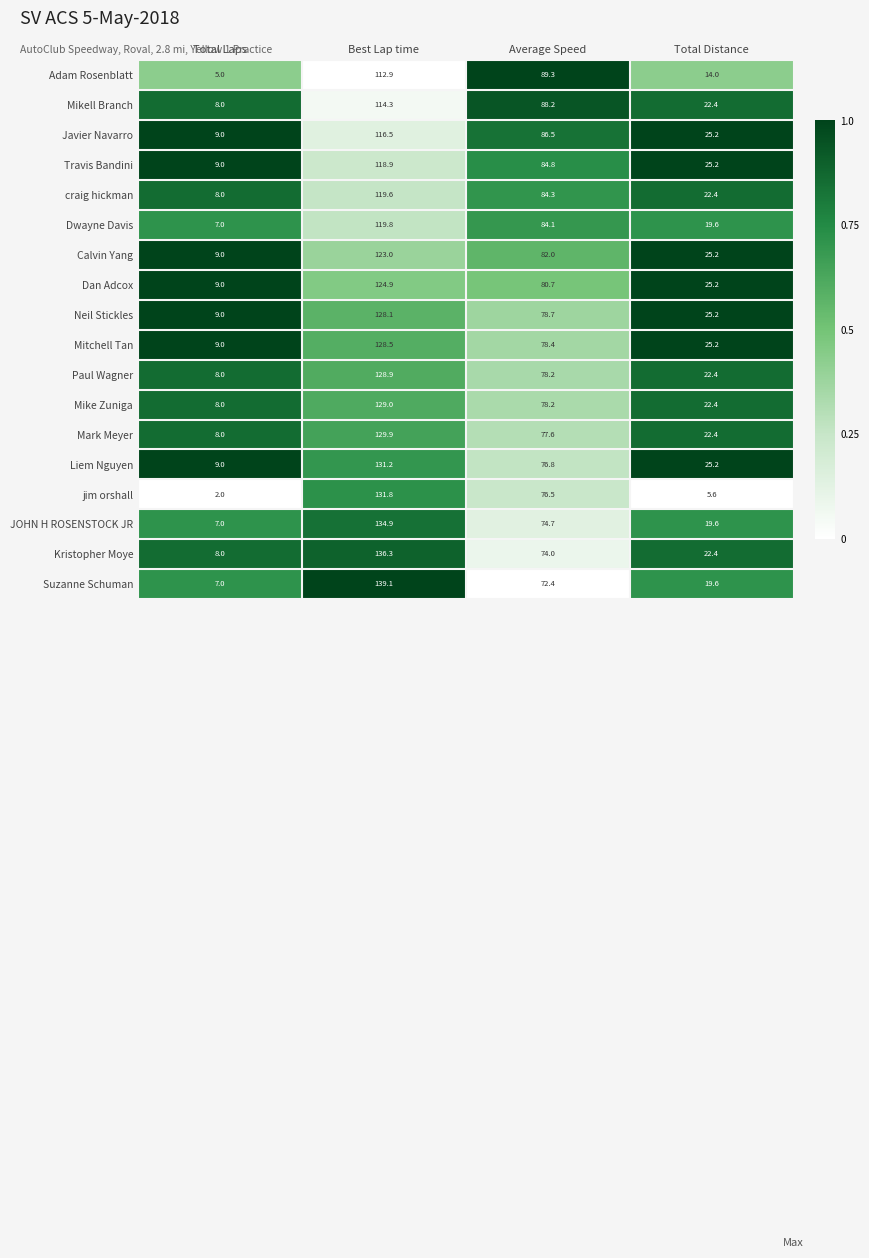

Is it true that Mikell Branch equals 22.4 at Total Distance?

True